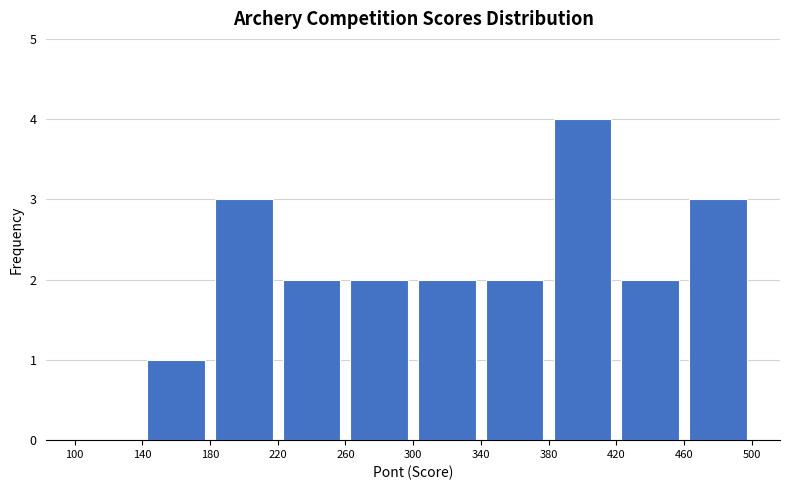

Reading left to right, transcribe this chart: for each bar, give the range it covers on the x-axis and its height. The values are not printed on the chart, so give them approximately, as read against the axis.

100 to 140: 0
140 to 180: 1
180 to 220: 3
220 to 260: 2
260 to 300: 2
300 to 340: 2
340 to 380: 2
380 to 420: 4
420 to 460: 2
460 to 500: 3